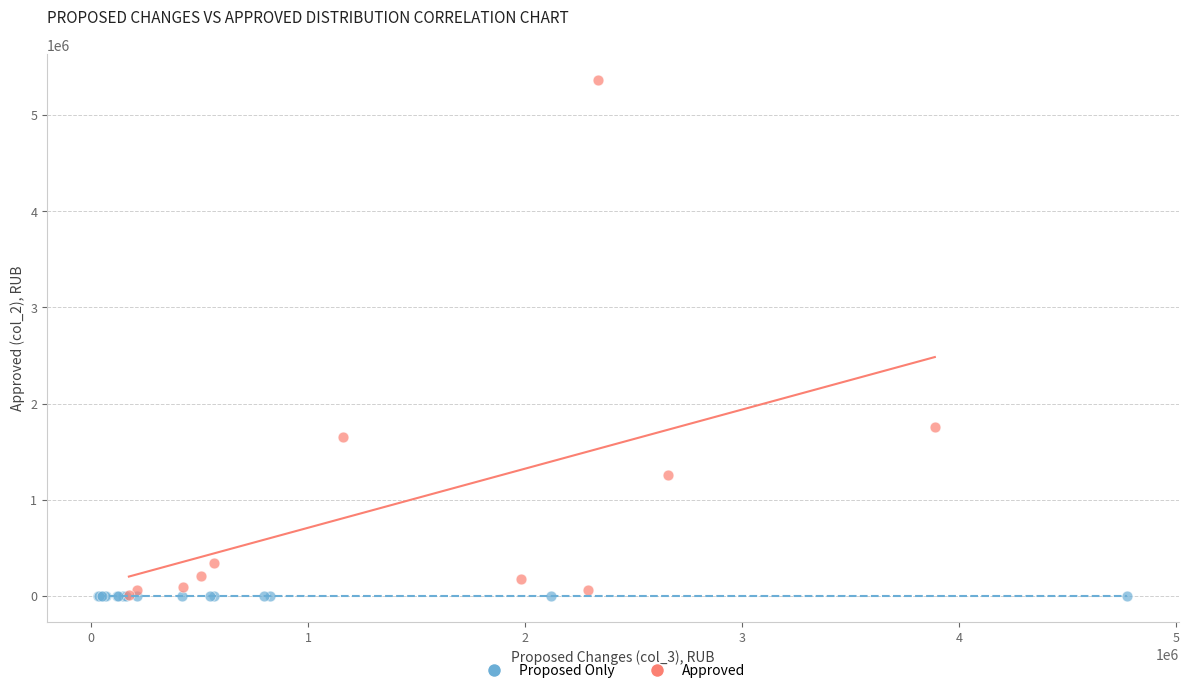

Which series reaches the maximum Y coordinate?

Approved